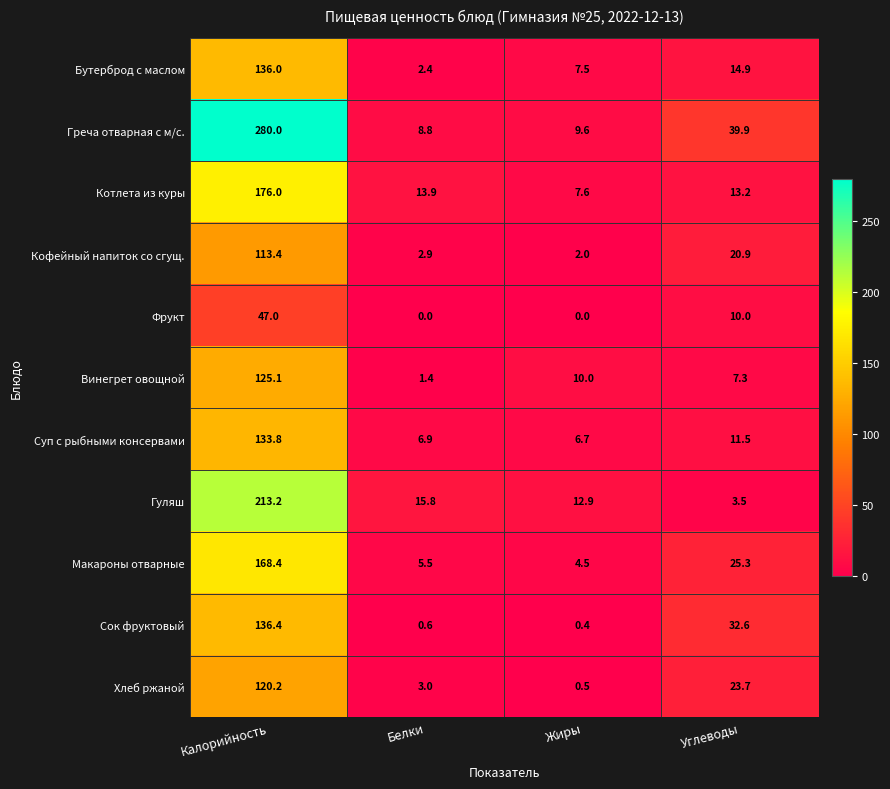

How many data points in Бутерброд с маслом are above 14?

2